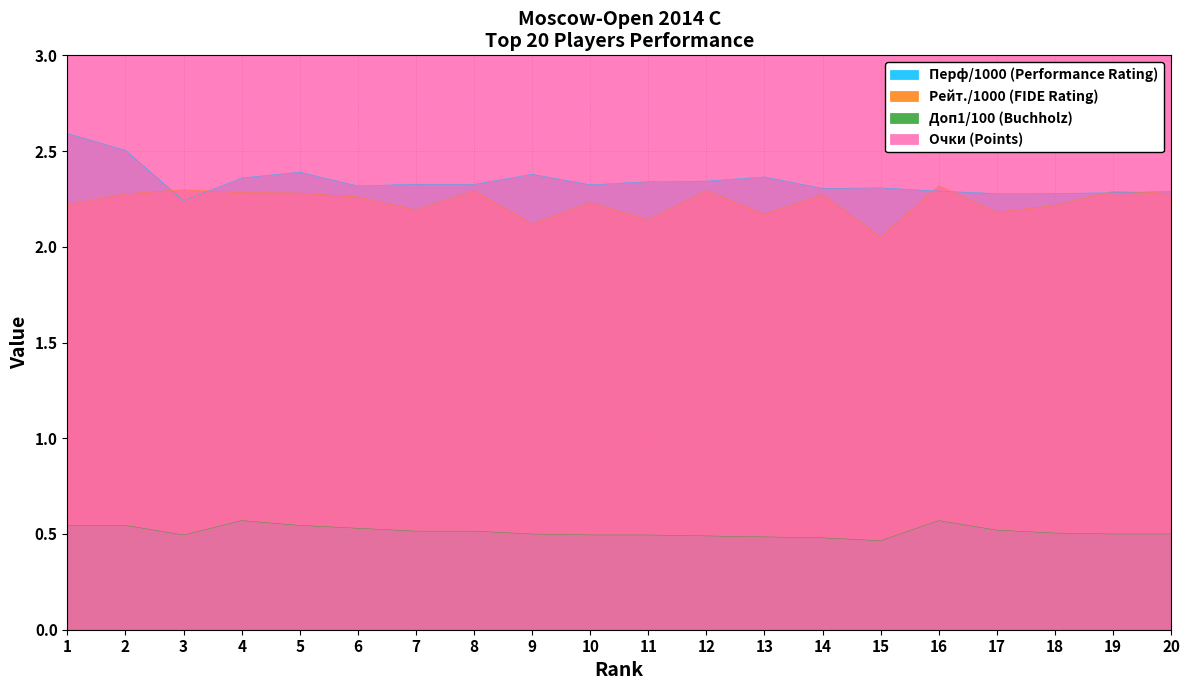

Rank the series at 20 from highest to lowest value.

Points (Очки), Перф (Рп), Rating (Рейт.), Buchholz (Доп1)